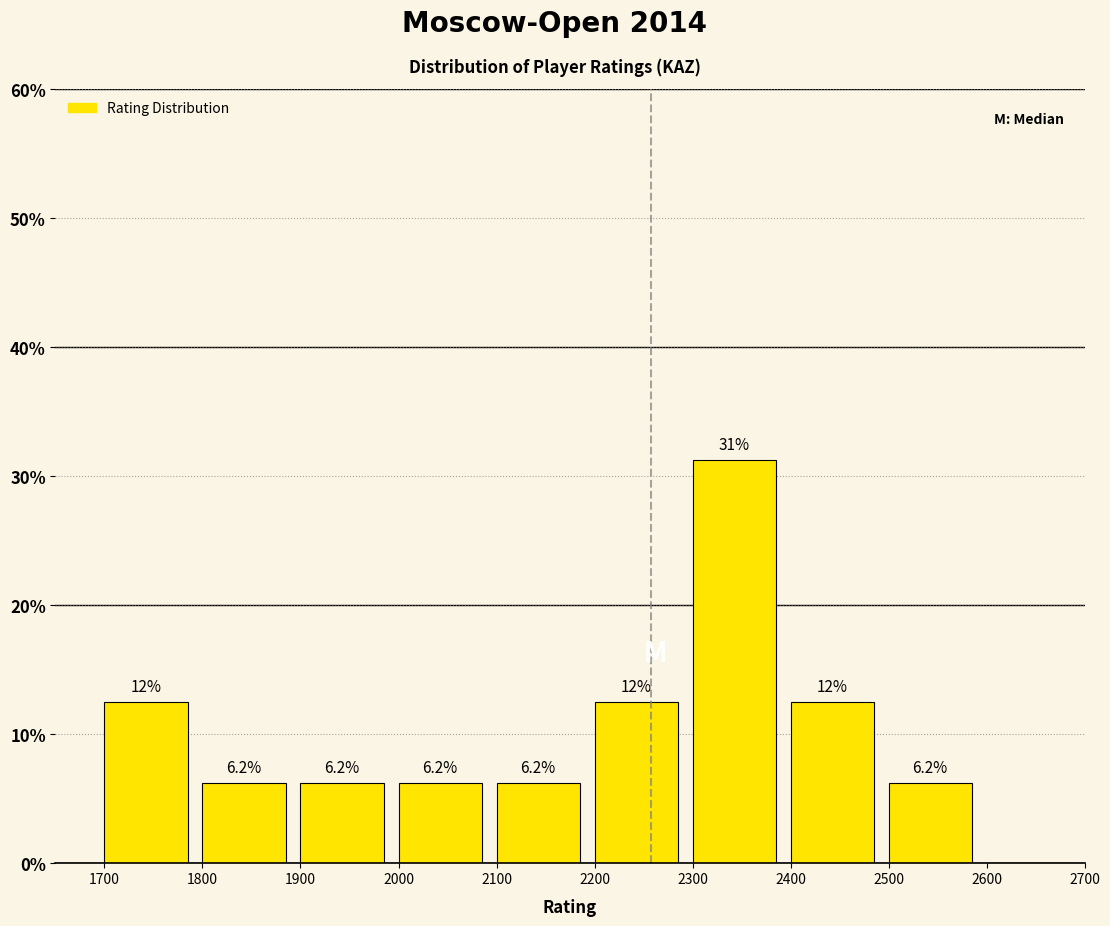

Over which range of the x-axis is the bar tallest?

2300 to 2400